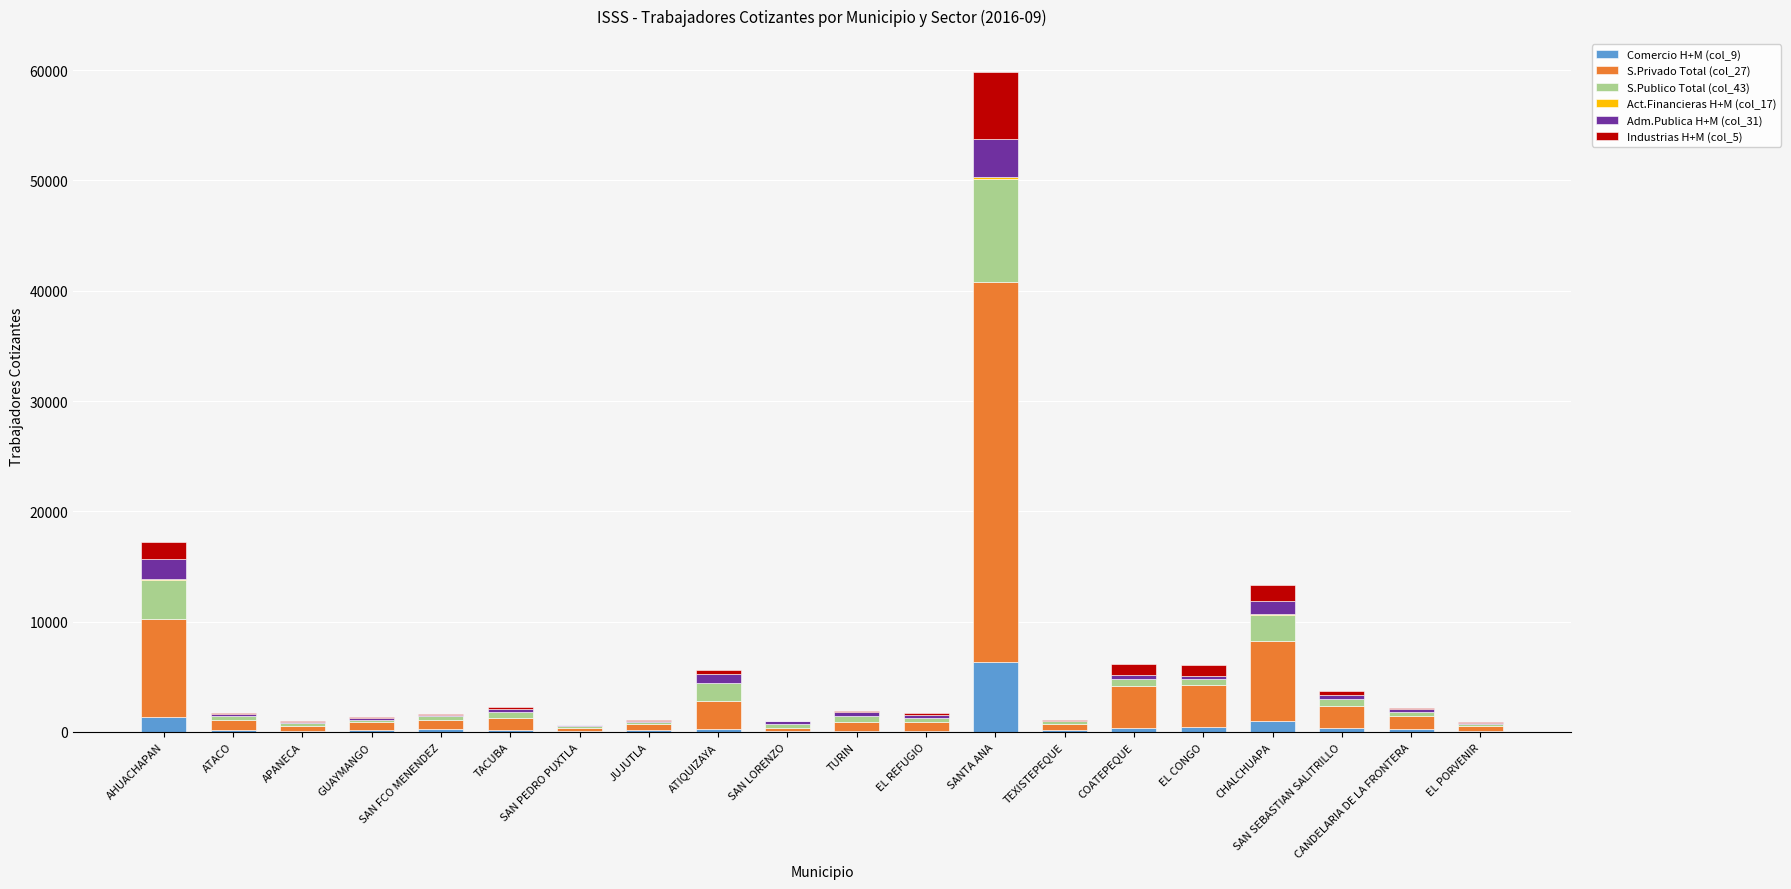

At which category is the sum across all series the highest?

SANTA ANA